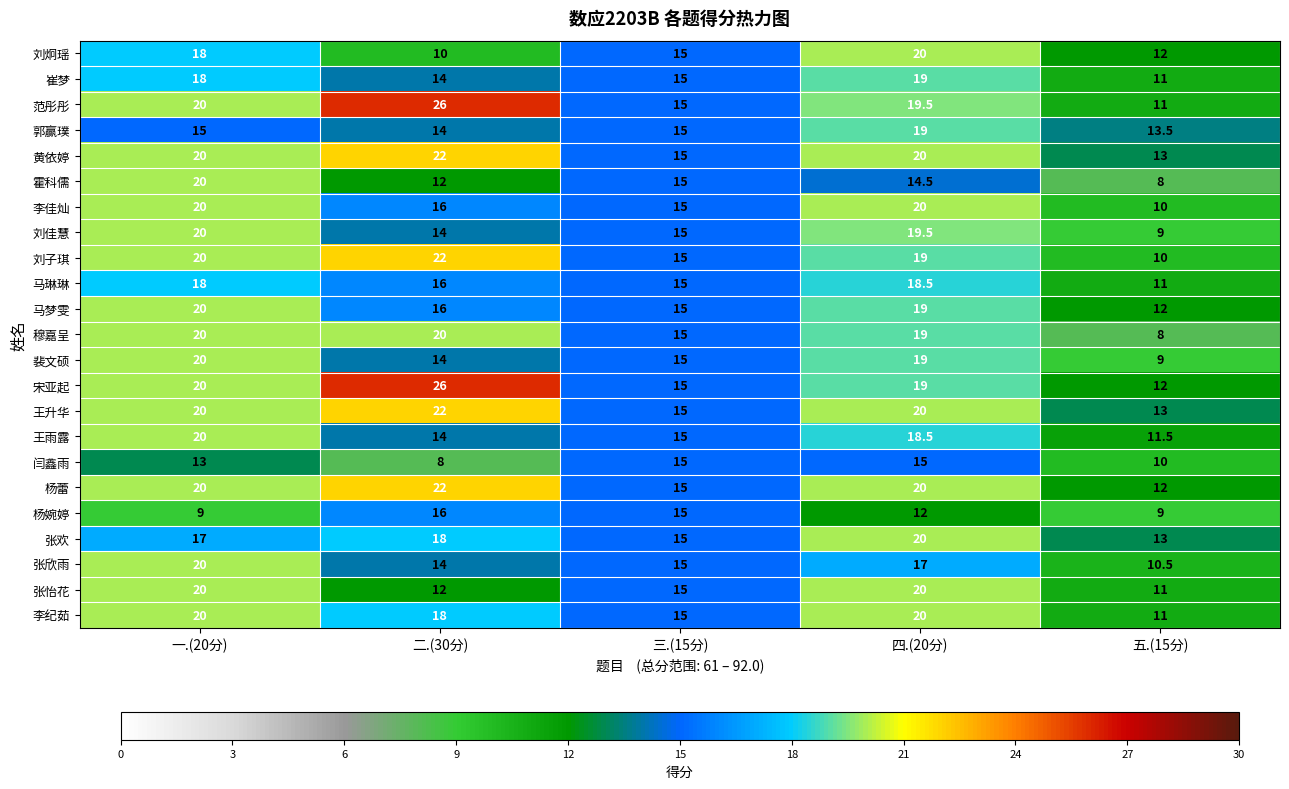

What is the minimum value for 王升华?

13.0